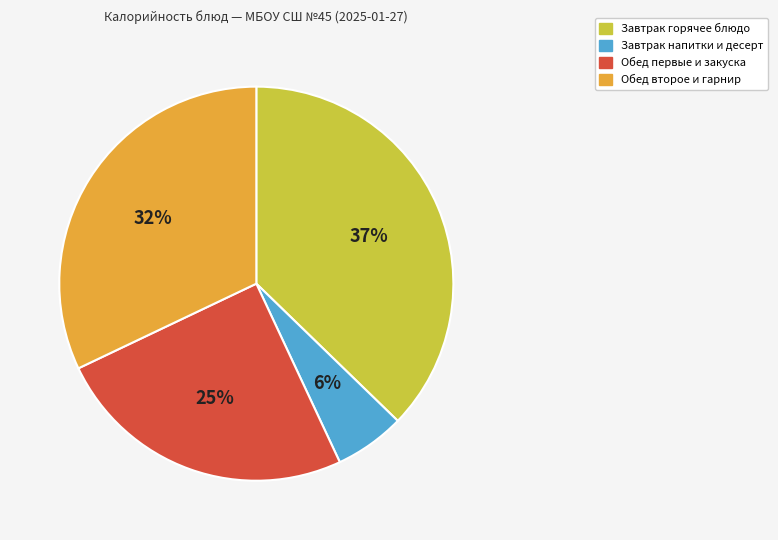

Rank the categories by value from lowest to highest.

Завтрак напитки и десерт, Обед первые и закуска, Обед второе и гарнир, Завтрак горячее блюдо